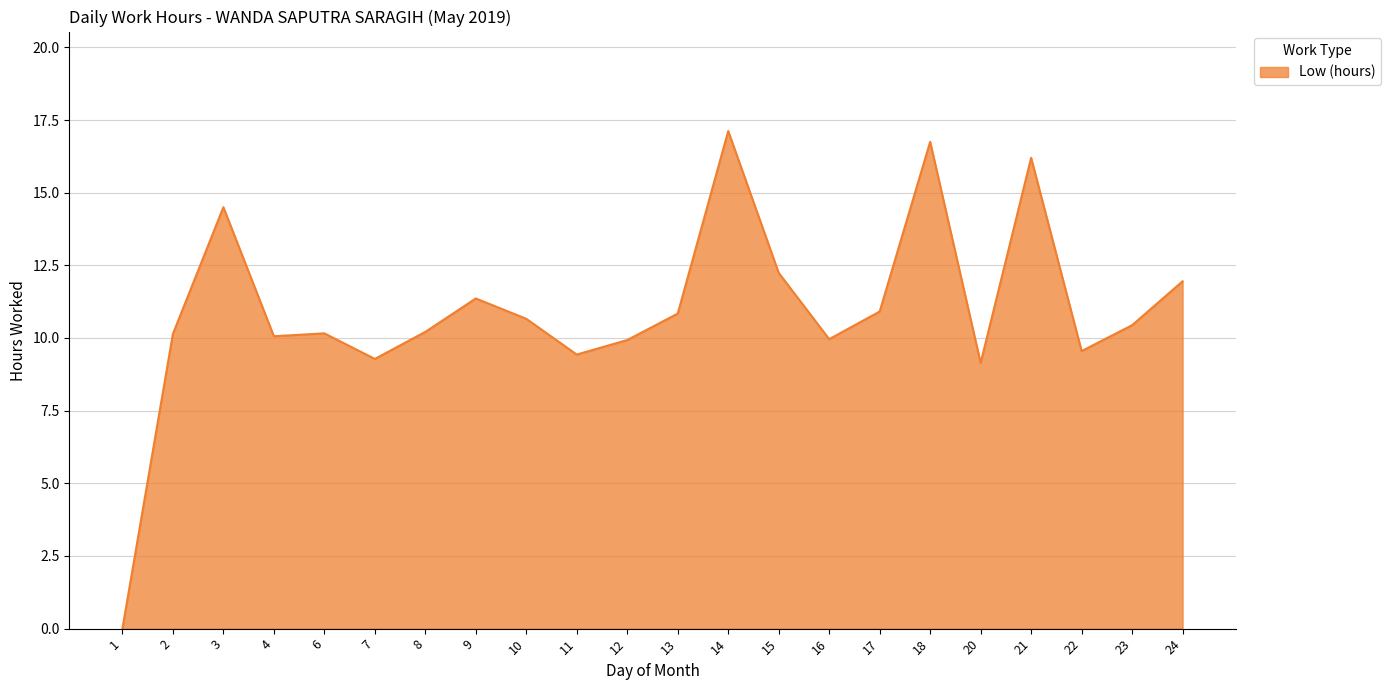

What is the sum of the values at 2 and 13?

21.0